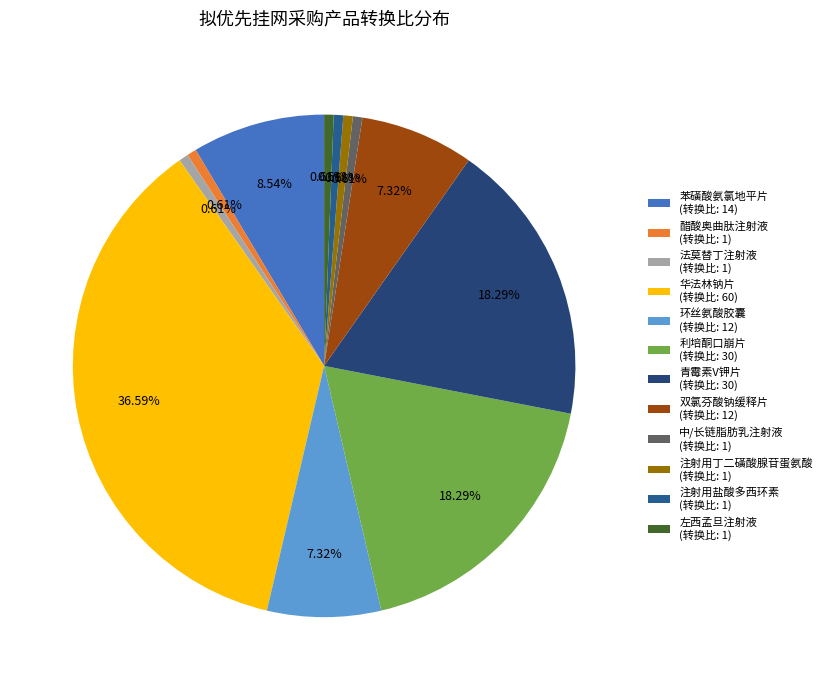

Is it true that 醋酸奥曲肽注射液 is 1% of the pie?

True